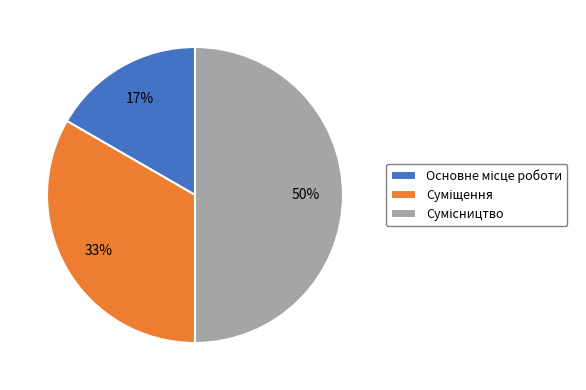

Count the number of slices in the pie.

3